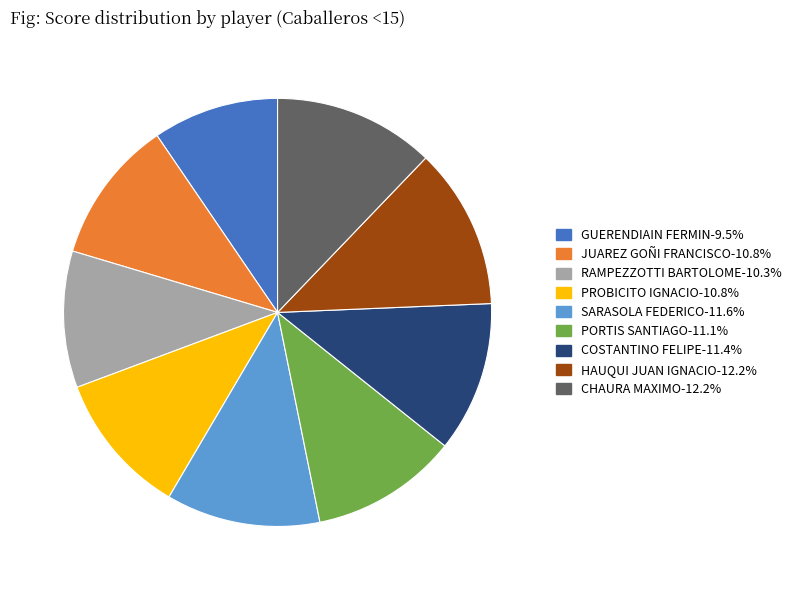

Does PORTIS SANTIAGO account for over 50% of the chart?

No